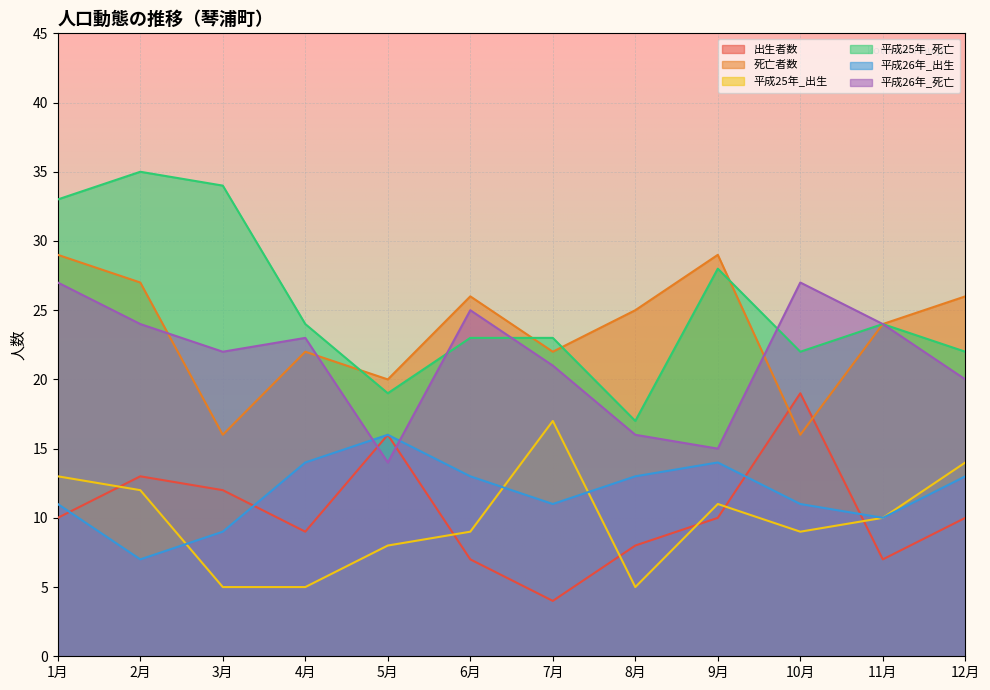

Between 5月 and 7月, which series saw the biggest shift?

出生者数